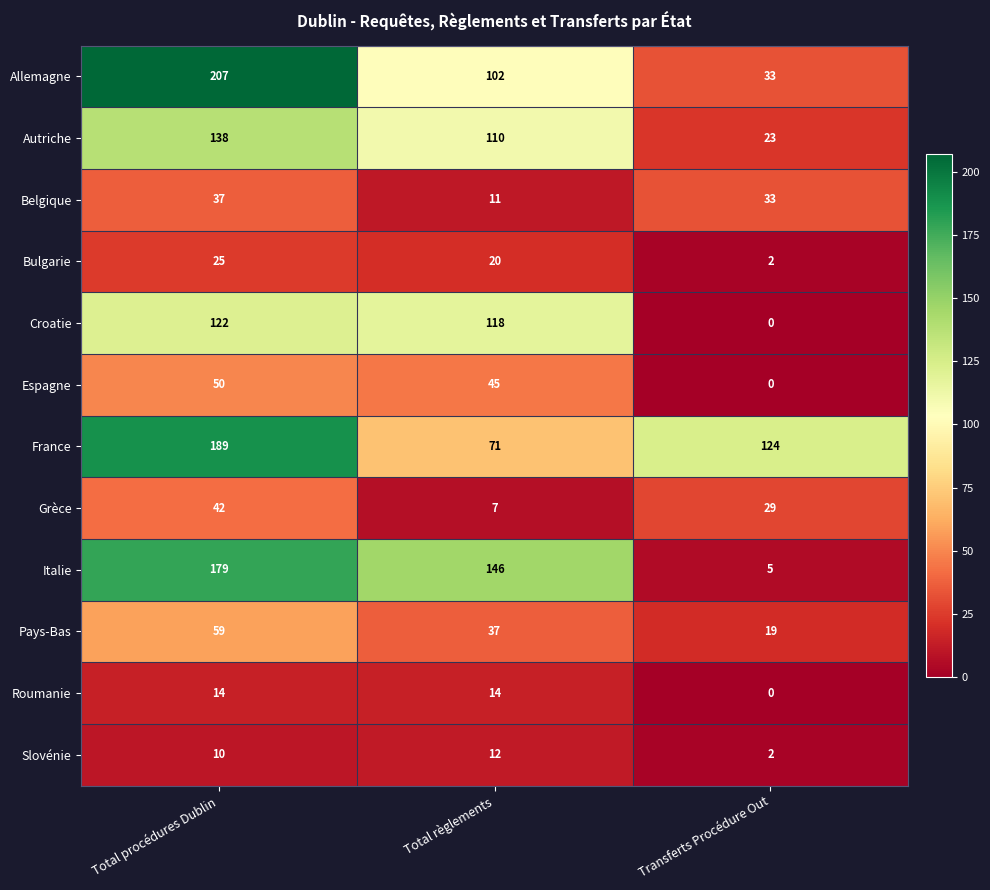

List the series in order of their peak value, highest first.

Allemagne, France, Italie, Autriche, Croatie, Pays-Bas, Espagne, Grèce, Belgique, Bulgarie, Roumanie, Slovénie